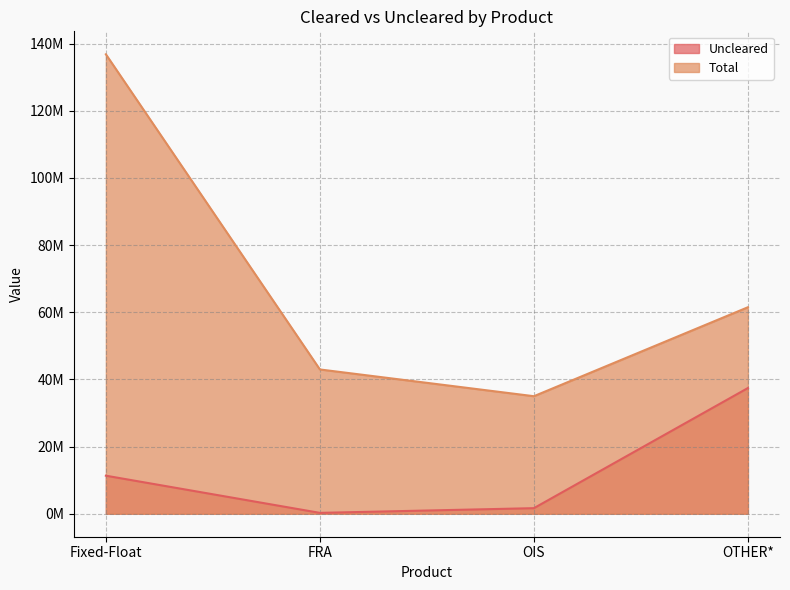

Which series has the largest range (max minus min)?

Total